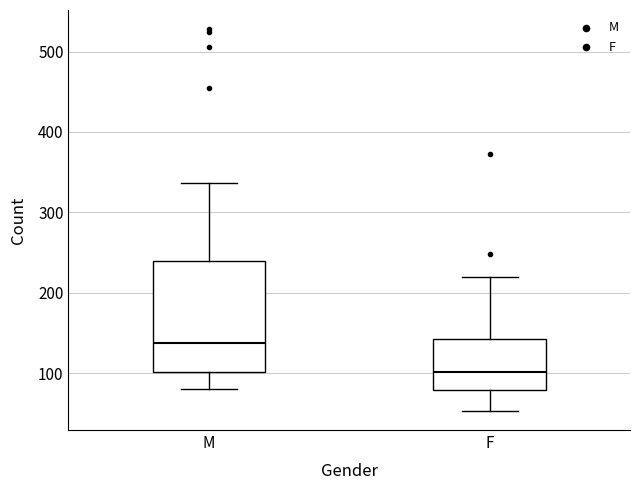

Comparing the boxes themselves (not the whiskers), which one is the tallest?

M